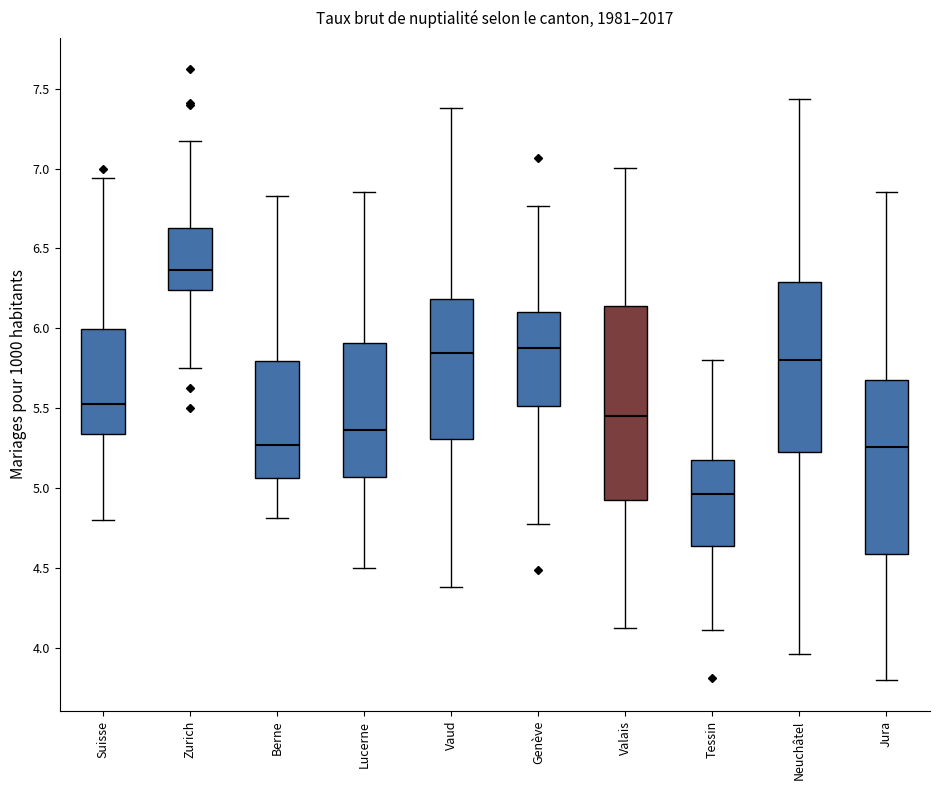

Reading left to right, transcribe this box plot: for each box, give where its median line is, the range the box spans, and where its two whiskers end, as read against the y-axis. The values are not printed on the chart, so give them approximately, as read against the axis.

Suisse: median 5.55, box 5.35 to 6.00, whiskers 4.80 to 6.95
Zurich: median 6.35, box 6.25 to 6.65, whiskers 5.75 to 7.15
Berne: median 5.25, box 5.05 to 5.80, whiskers 4.80 to 6.85
Lucerne: median 5.35, box 5.05 to 5.90, whiskers 4.50 to 6.85
Vaud: median 5.85, box 5.30 to 6.20, whiskers 4.40 to 7.40
Genève: median 5.85, box 5.50 to 6.10, whiskers 4.75 to 6.75
Valais: median 5.45, box 4.90 to 6.15, whiskers 4.15 to 7.00
Tessin: median 4.95, box 4.65 to 5.20, whiskers 4.10 to 5.80
Neuchâtel: median 5.80, box 5.25 to 6.30, whiskers 3.95 to 7.45
Jura: median 5.25, box 4.60 to 5.70, whiskers 3.80 to 6.85